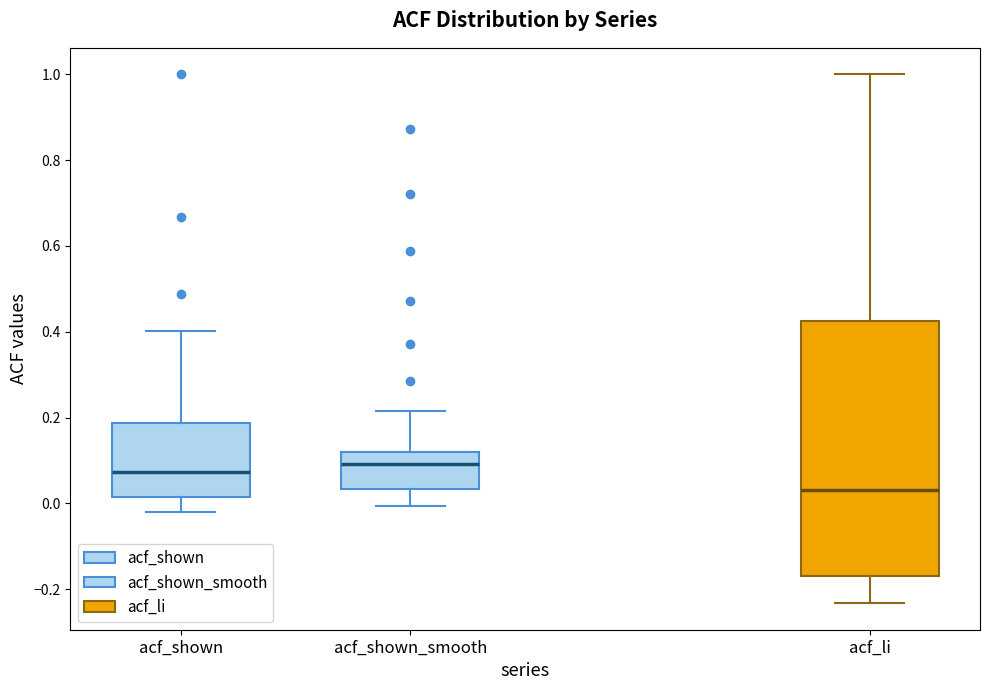

Where is the lower edge of the box for acf_li on the y-axis? The values are not printed on the chart, so give them approximately, as read against the axis.

-0.16